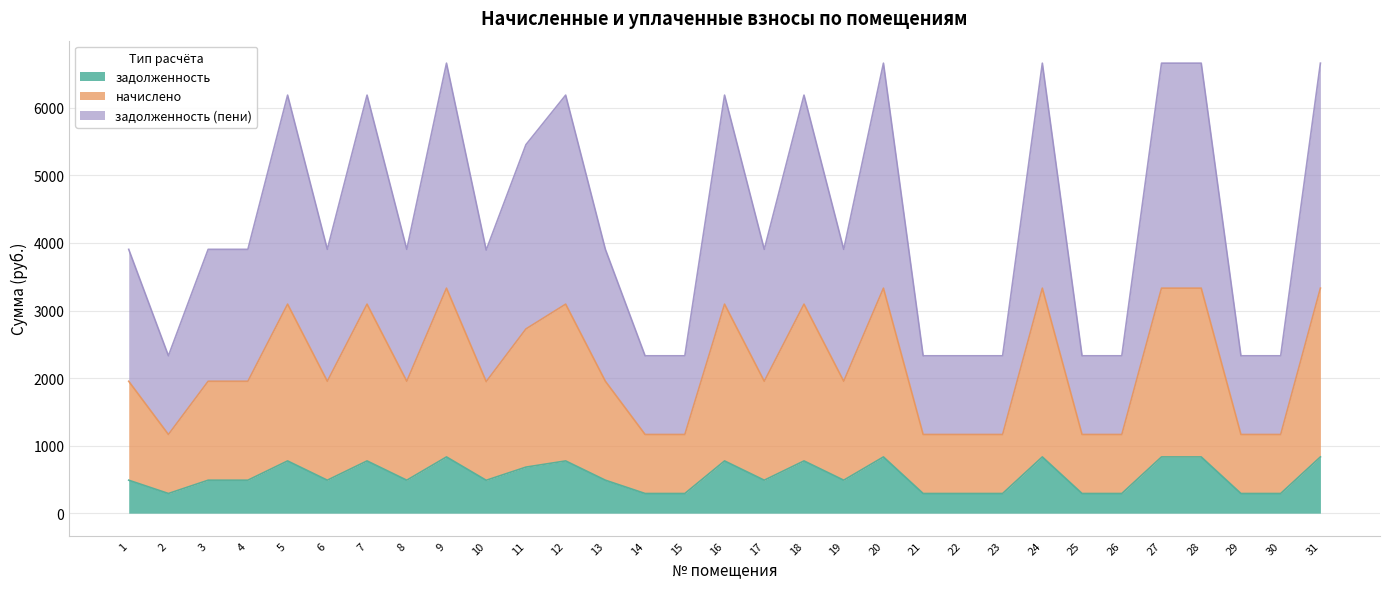

What is the value of the начислено point at the 30th from the left?

1164.8